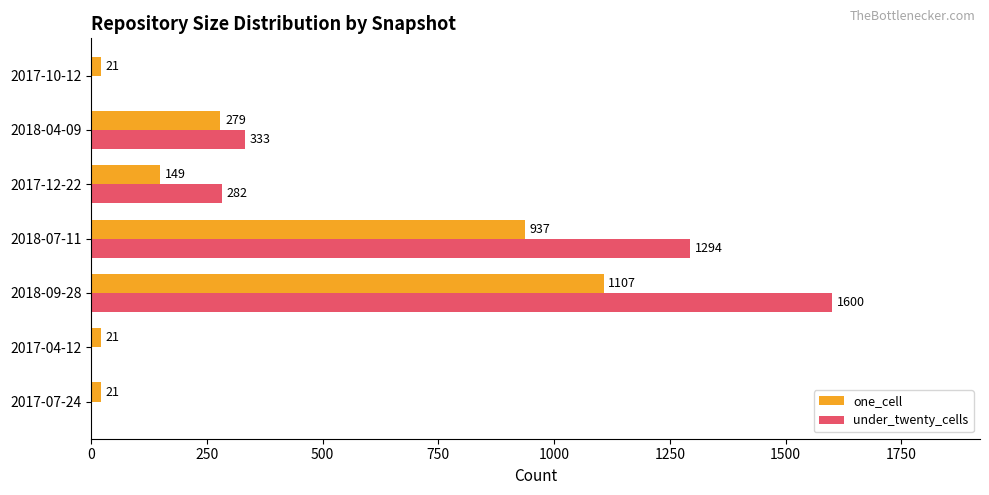

Which series changed the most between 2018-07-11 and 2017-12-22?

under_twenty_cells